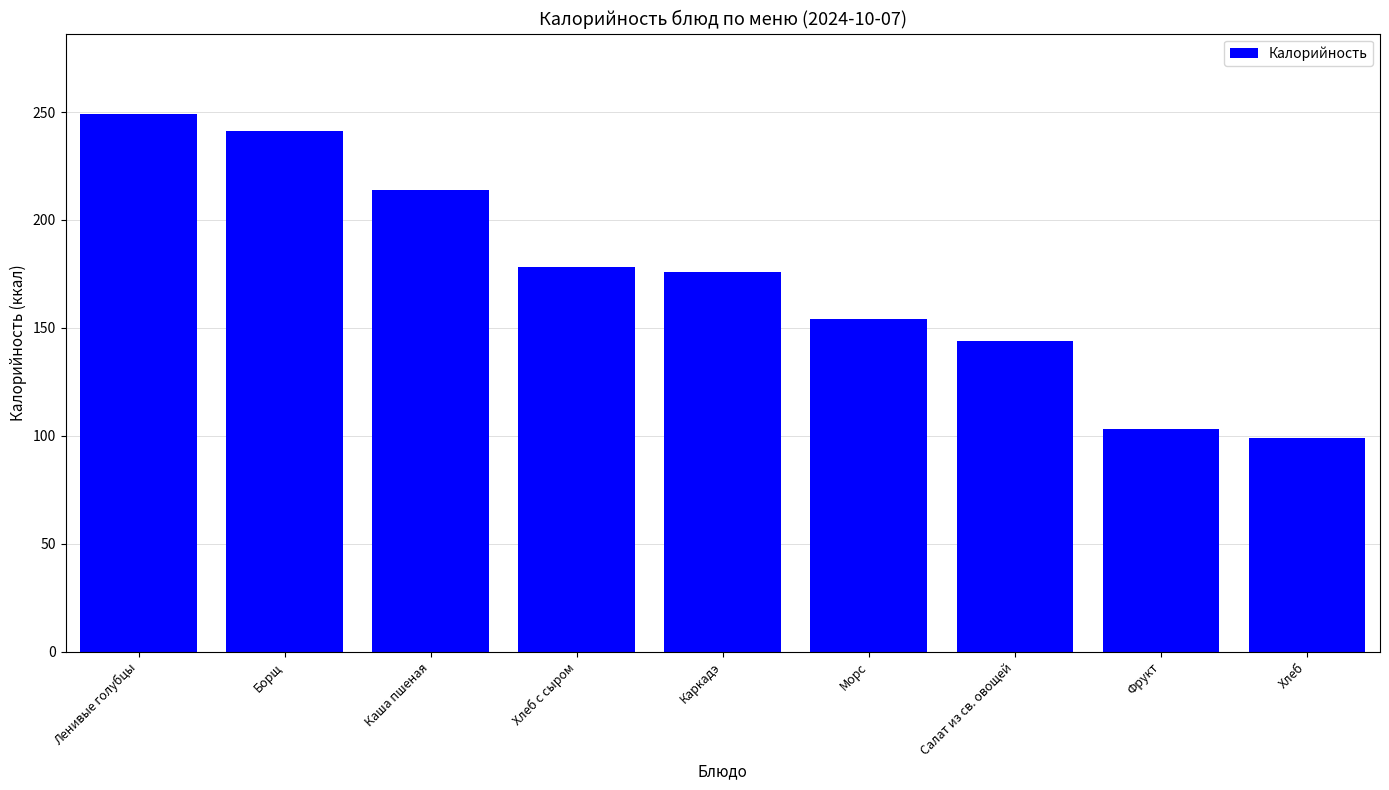

What is the sum of all values?

1558